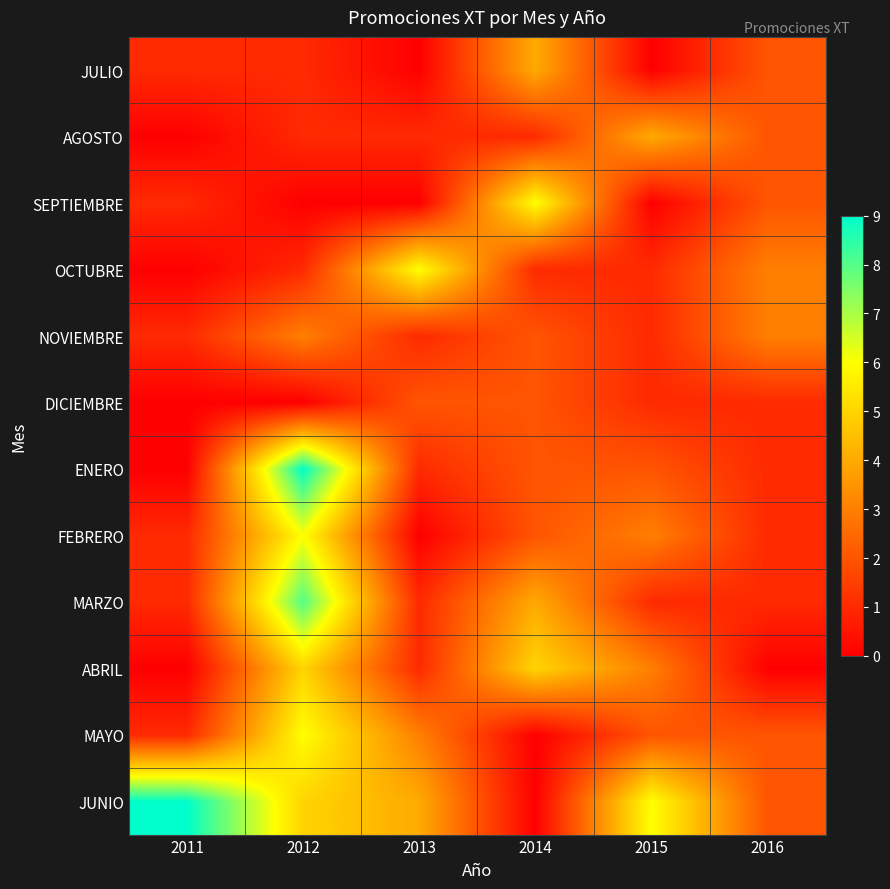

Count the number of categories in the chart.

6